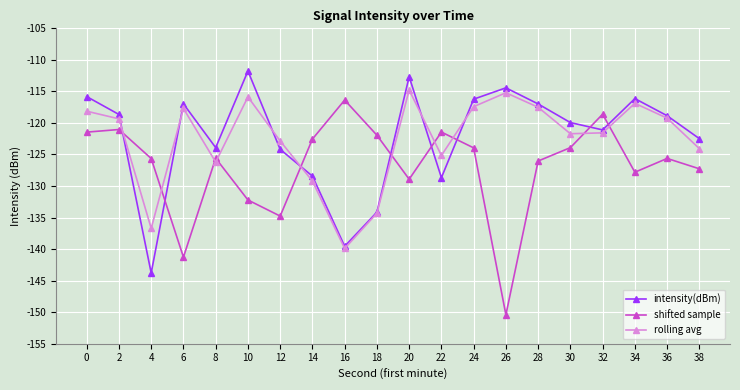

After their last crossing, which series has the higher values: shifted sample or intensity(dBm)?

intensity(dBm)